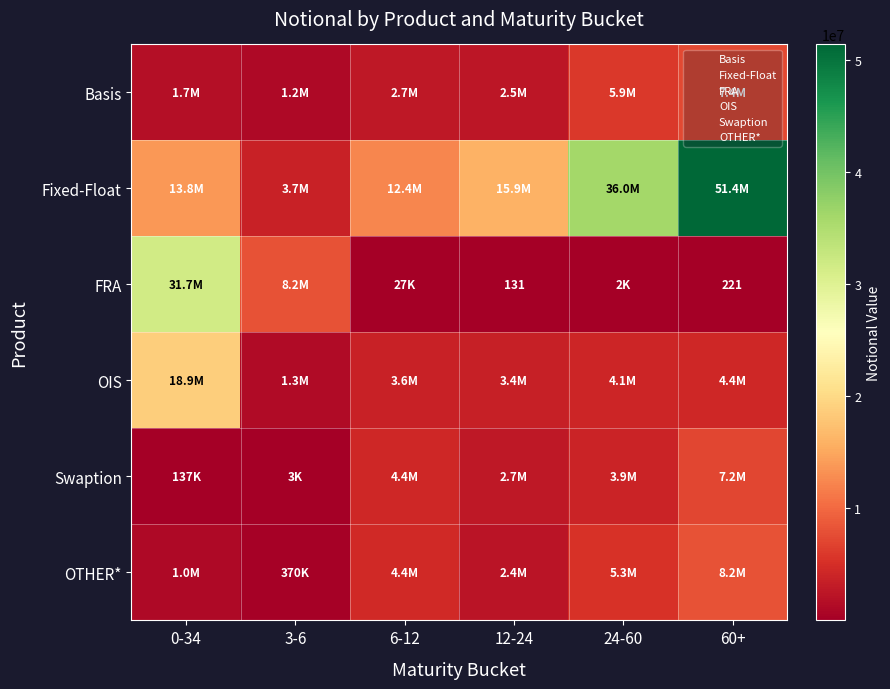

What is the minimum value for Swaption?

2777